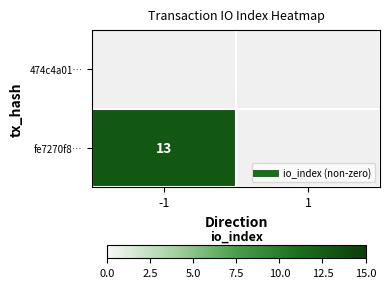

At which label does fe7270f8… reach its peak?

-1